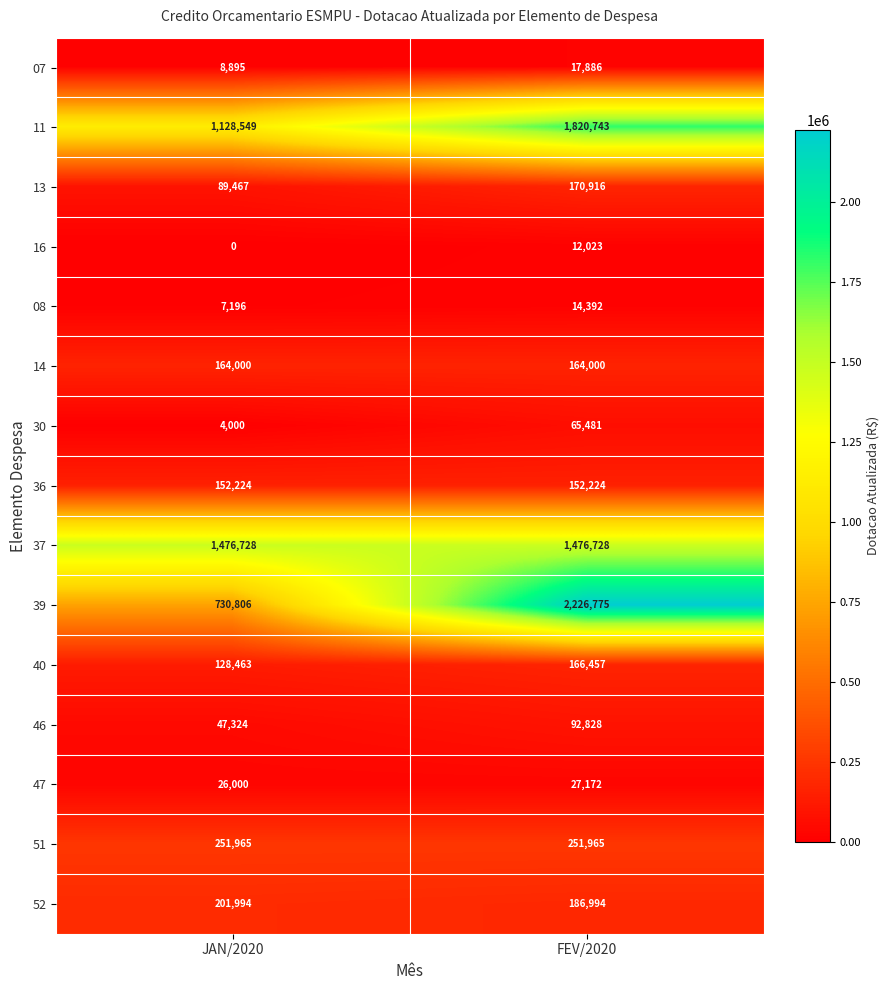

True or false: 39 has a value of 2226775 at FEV/2020.

True